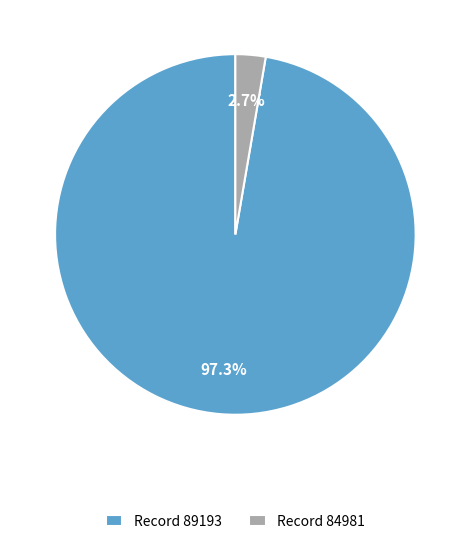

Do Record 89193 and Record 84981 together represent more than half of the pie?

Yes